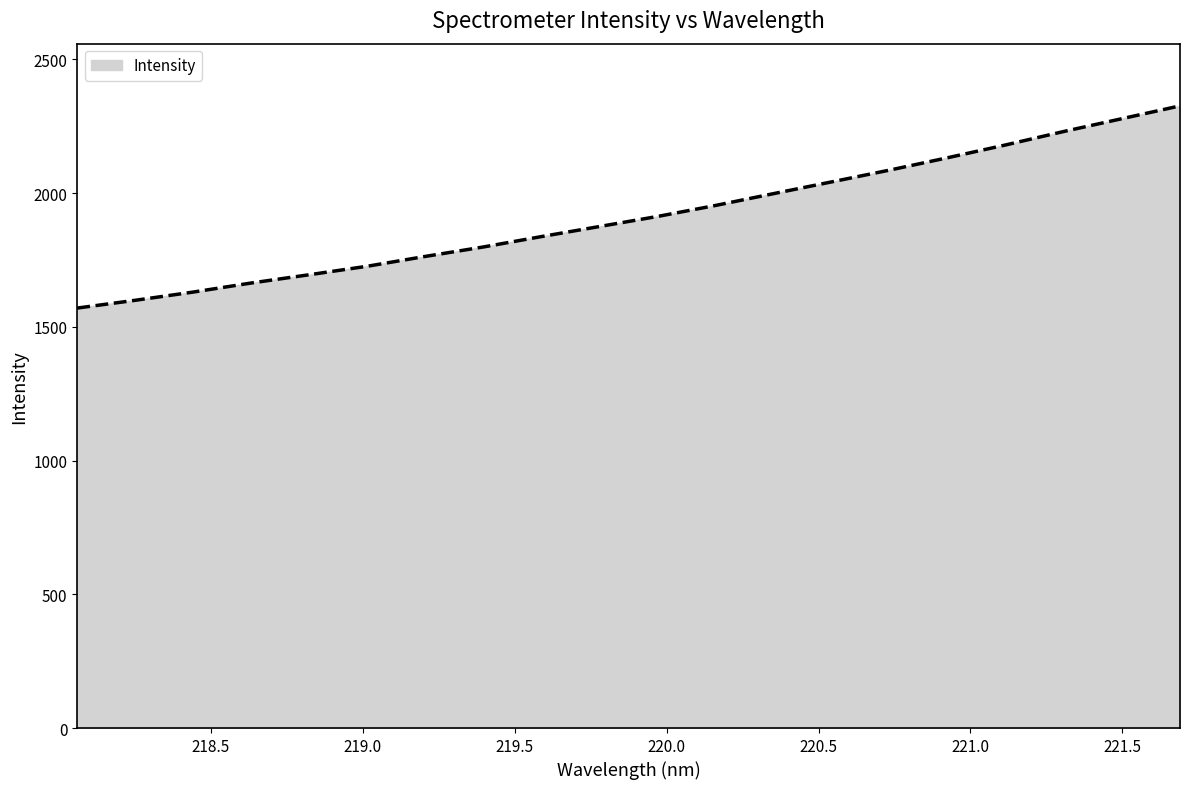

What is the minimum value shown in the chart?

1570.3